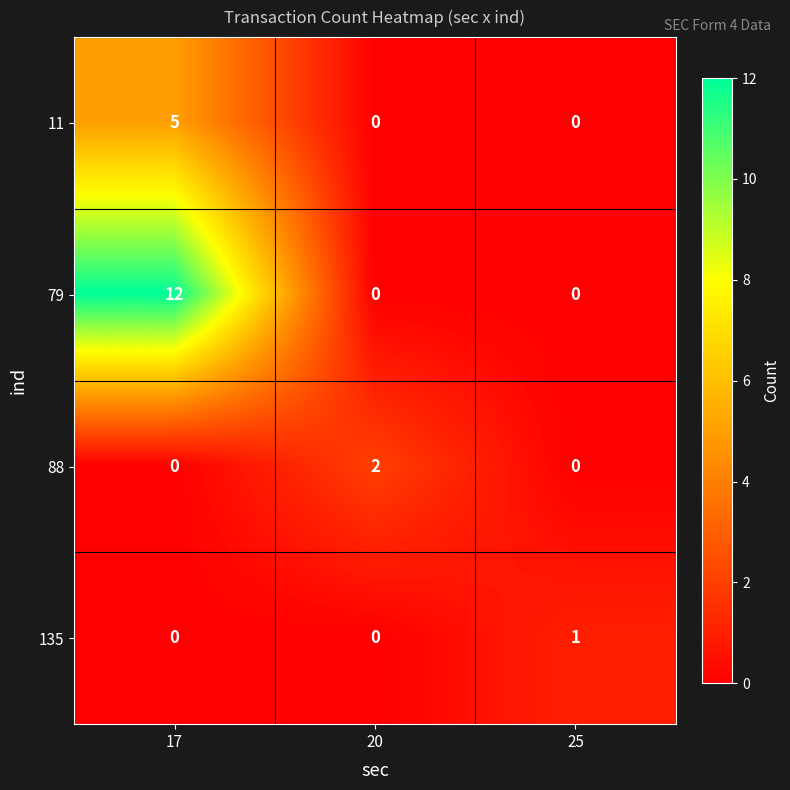

At which category is the sum across all series the highest?

17